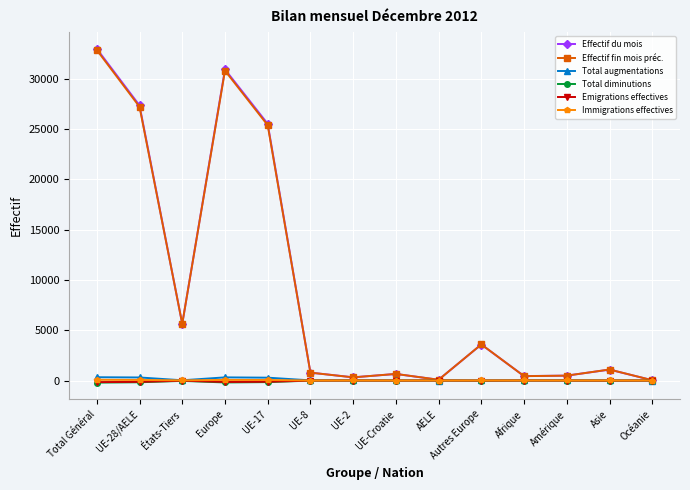

At how many categories does at least one series exceed 18594?

4